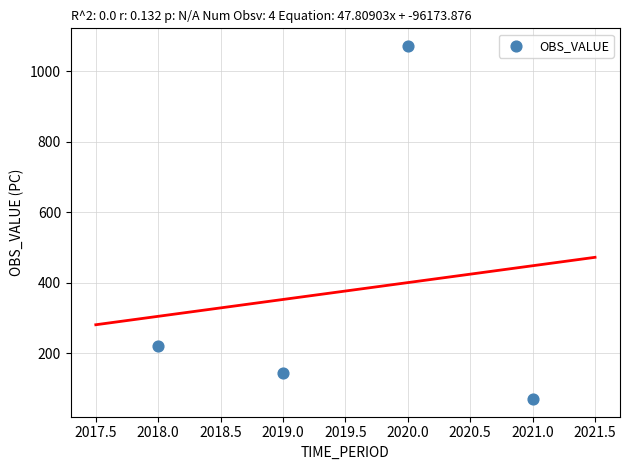

What Y value in the scatter plot is closest to 570?

219.6